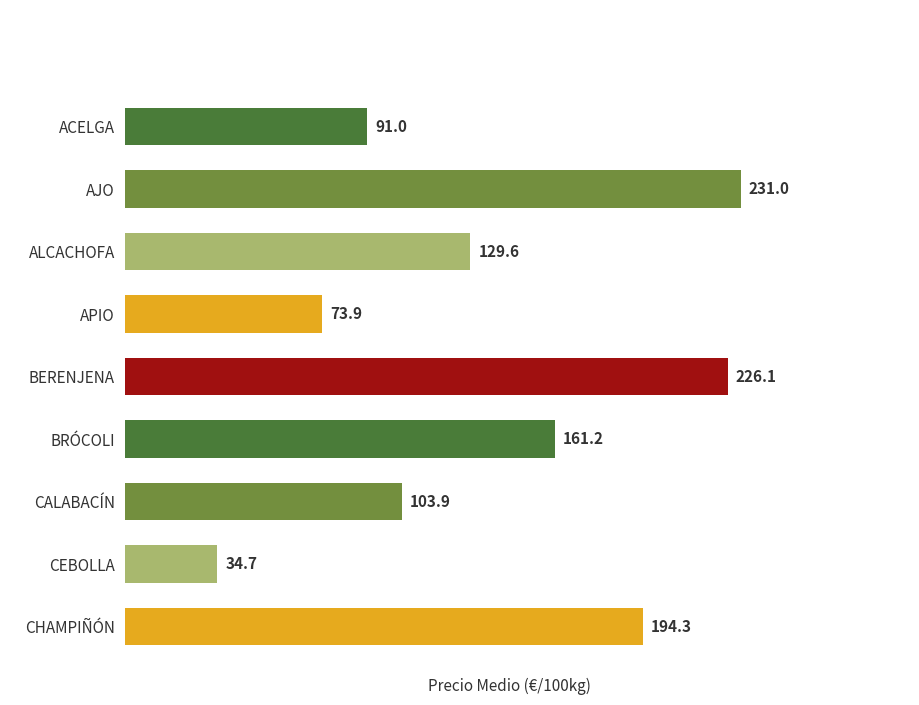

What is the ratio of the value at ALCACHOFA to the value at BERENJENA?

0.6